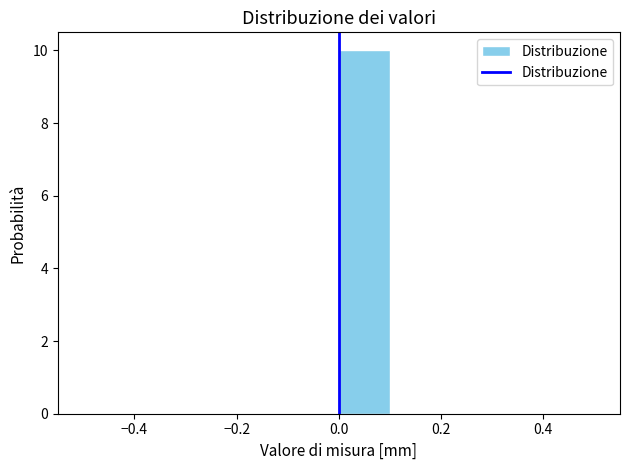

Over which range of the x-axis is the bar tallest?

0.0 to 0.1